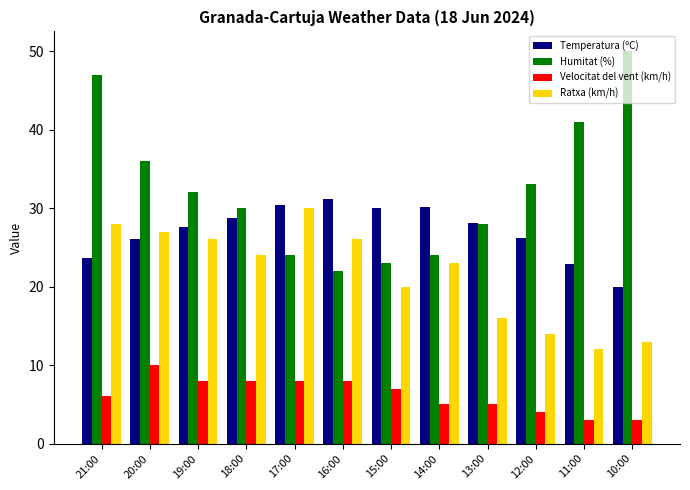

What is the spread (max minus min) of values at 15:00?

23.0